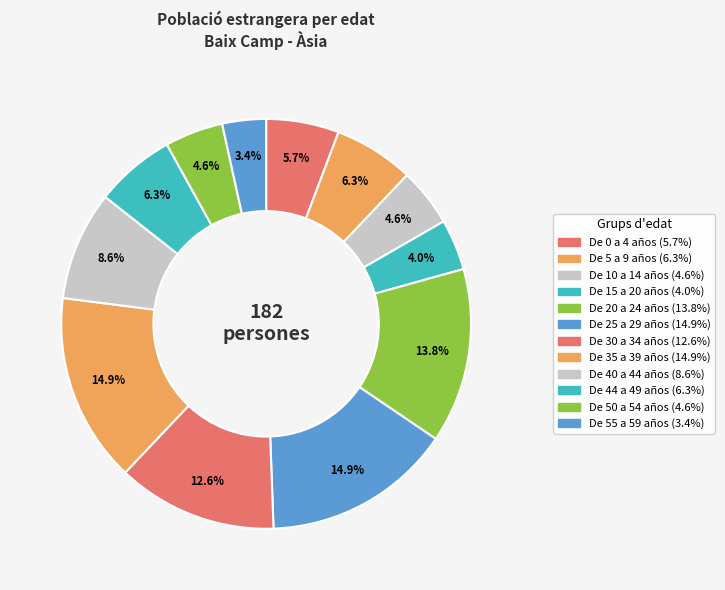

The De 15 a 20 años slice represents 4% of the pie. True or false?

True